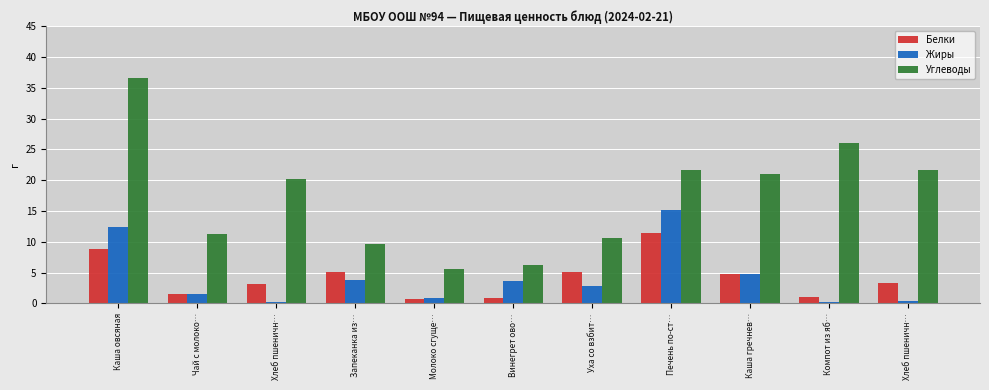

What is the value of the Белки bar at the 3rd from the left?

3.1